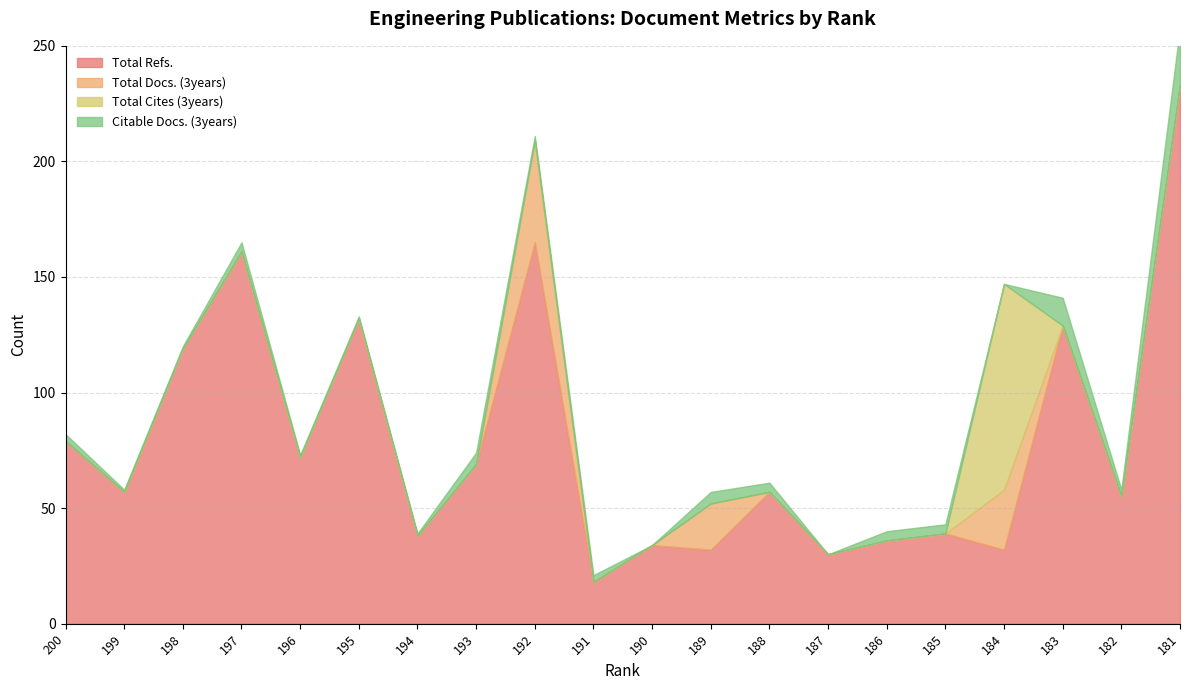

What is the greatest value displayed?

233